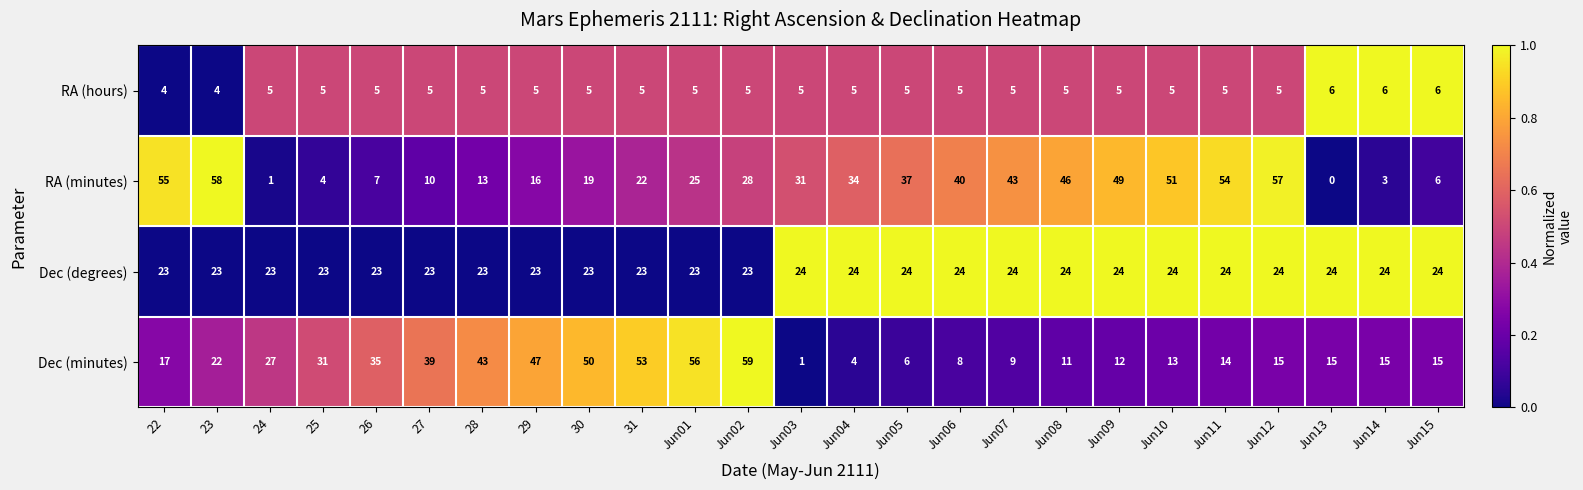

At how many categories does at least one series exceed 0?

25